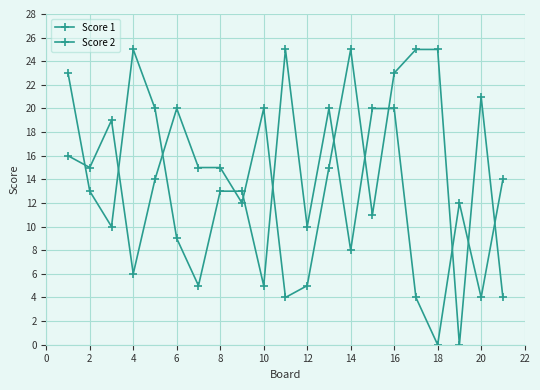

Reading right to left, what are all the values shown in this chart?

Score 1: 4	21	0	25	25	23	11	25	15	5	4	20	12	15	15	20	14	6	19	15	16
Score 2: 14	4	12	0	4	20	20	8	20	10	25	5	13	13	5	9	20	25	10	13	23